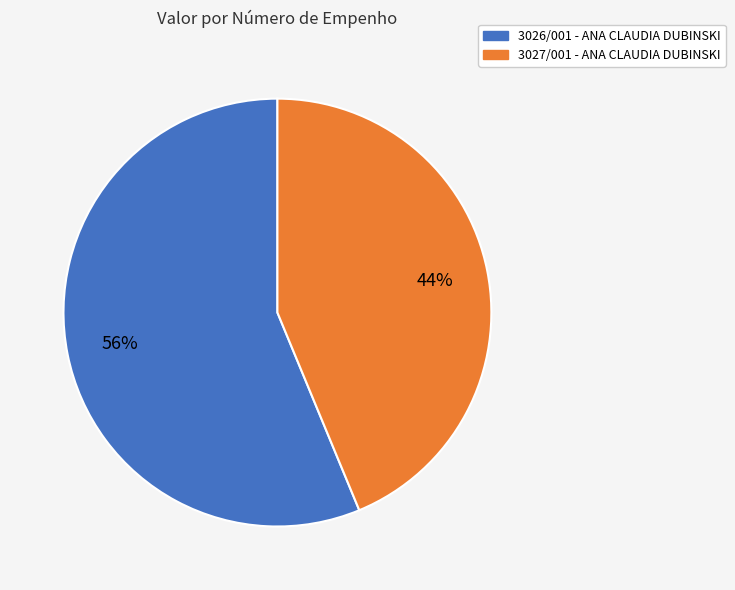

Approximately how many times larger is the value at 3027/001 compared to 3026/001?

0.8